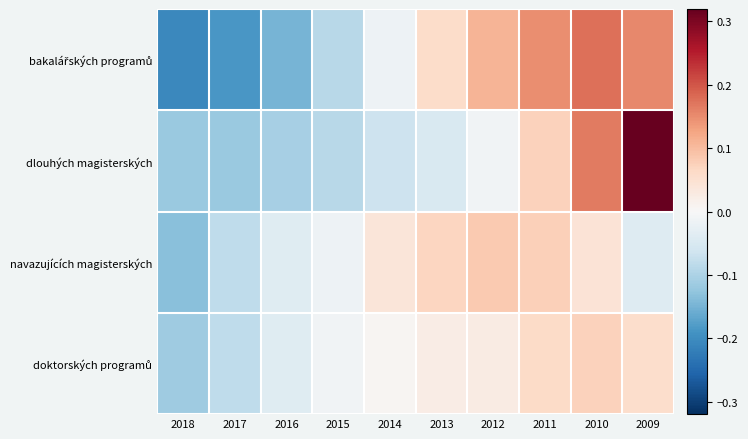

Between 2018 and 2009, which is larger?

2009